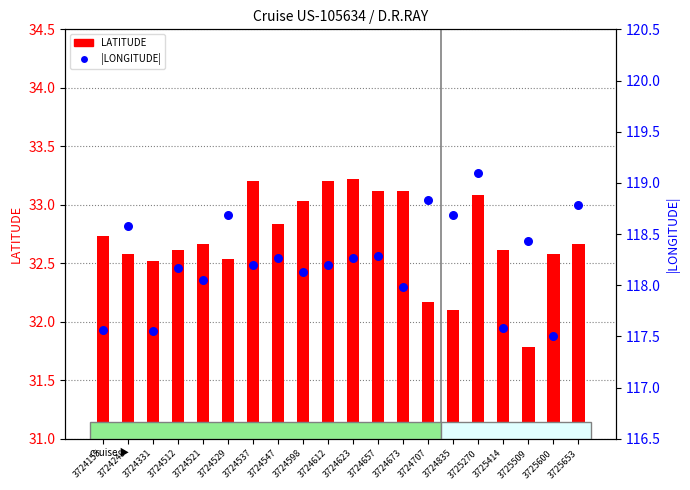

Is the value of LATITUDE at 3724155 greater than the value of LONGITUDE (abs) at 3725653?

No